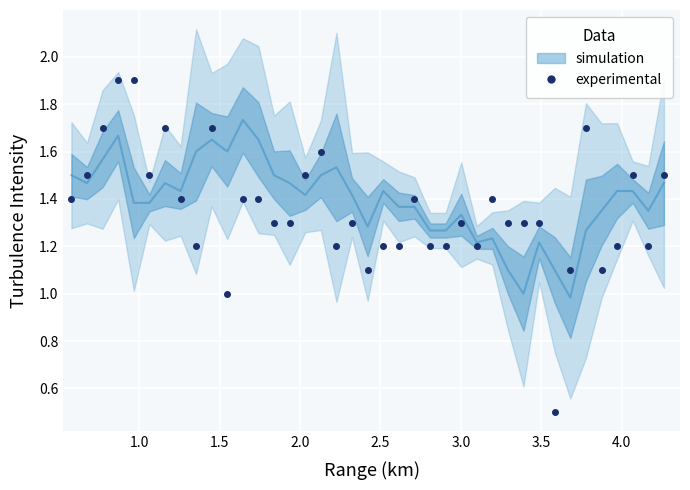

What is the difference between the maximum and minimum values?

1.4